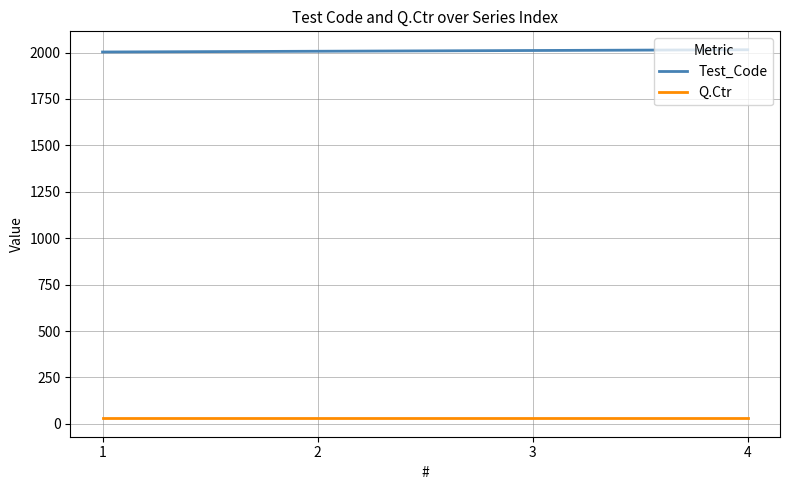

True or false: Q.Ctr and Test_Code cross at least once.

False